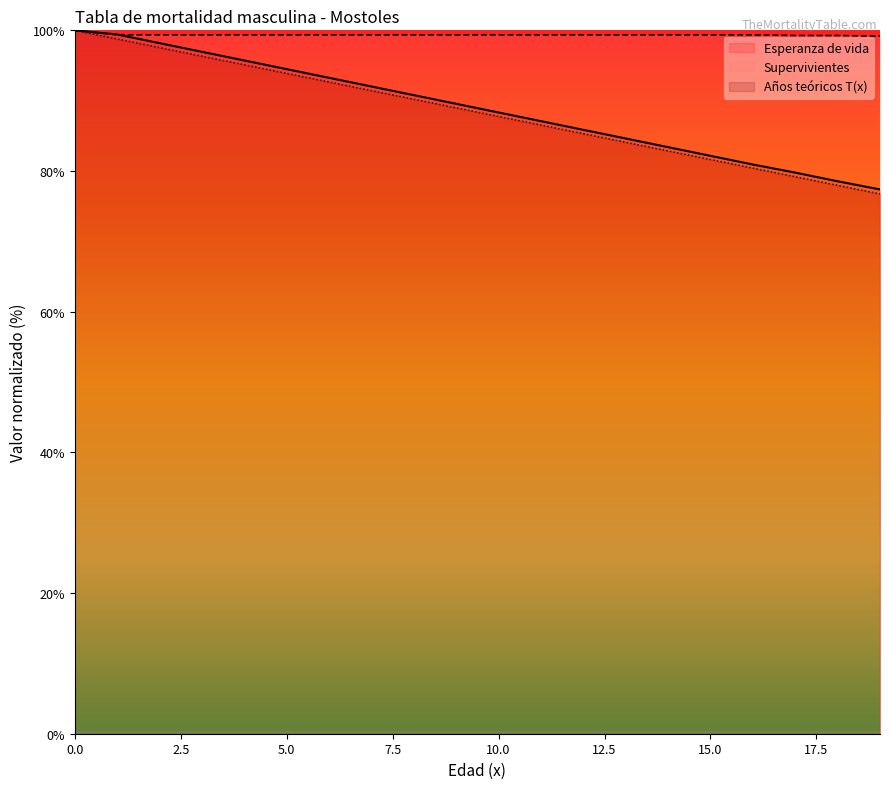

Reading left to right, transcribe all the data shown in this chart.

Esperanza de vida: 0=100.0	1=99.4	2=98.2	3=96.9	4=95.7	5=94.5	6=93.2	7=92.0	8=90.8	9=89.6	10=88.3	11=87.1	12=85.9	13=84.6	14=83.4	15=82.2	16=80.9	17=79.8	18=78.5	19=77.4
Supervivientes: 0=100.0	1=99.4	2=99.4	3=99.4	4=99.4	5=99.4	6=99.4	7=99.4	8=99.4	9=99.4	10=99.4	11=99.4	12=99.4	13=99.4	14=99.4	15=99.4	16=99.4	17=99.3	18=99.3	19=99.2
Anos teoricos T(x): 0=100.0	1=98.8	2=97.5	3=96.3	4=95.1	5=93.9	6=92.7	7=91.4	8=90.2	9=89.0	10=87.8	11=86.5	12=85.3	13=84.1	14=82.9	15=81.6	16=80.4	17=79.2	18=78.0	19=76.7